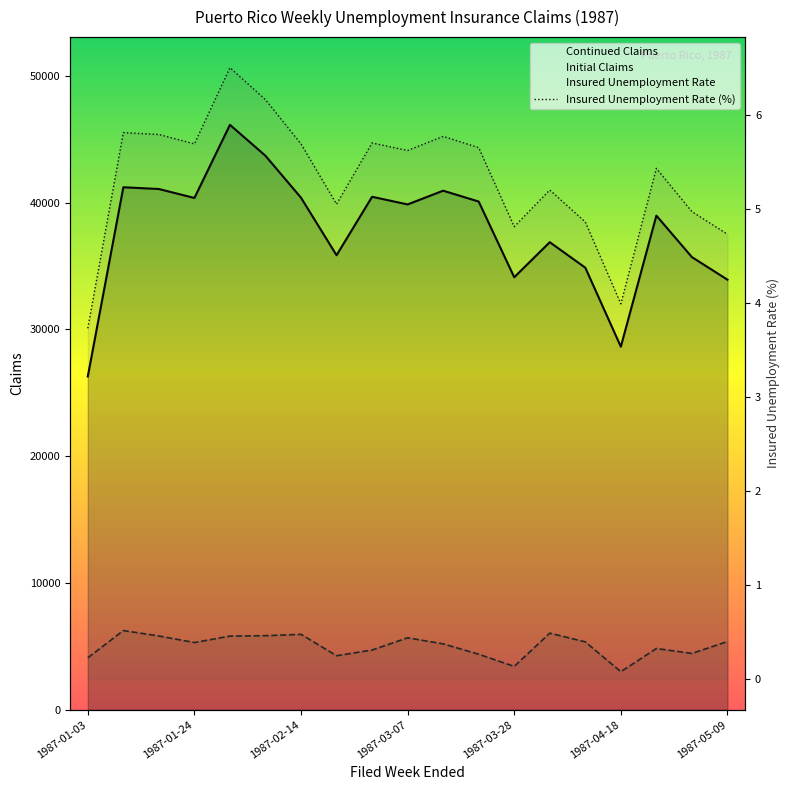

Which label corresponds to the smallest value in the chart?

1987-01-03